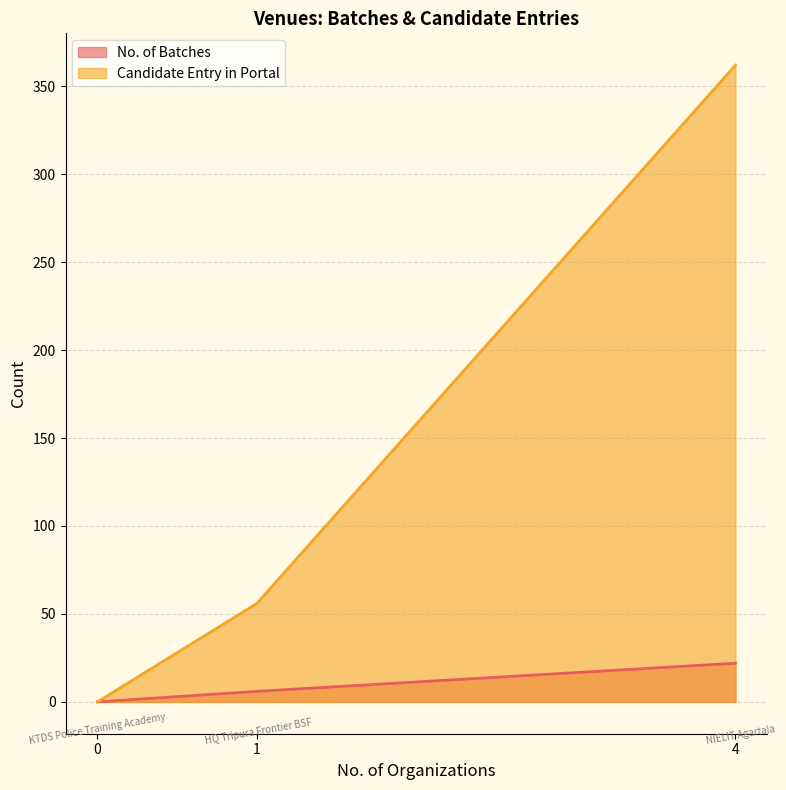

List the series in order of their peak value, lowest first.

No. of Batches, Candidate Entry in Portal